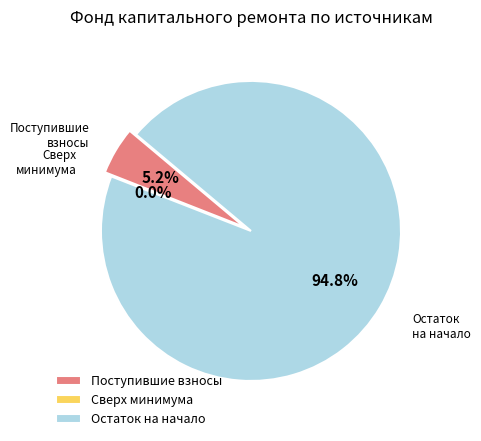

Which category accounts for the majority?

Остаток на начало периода